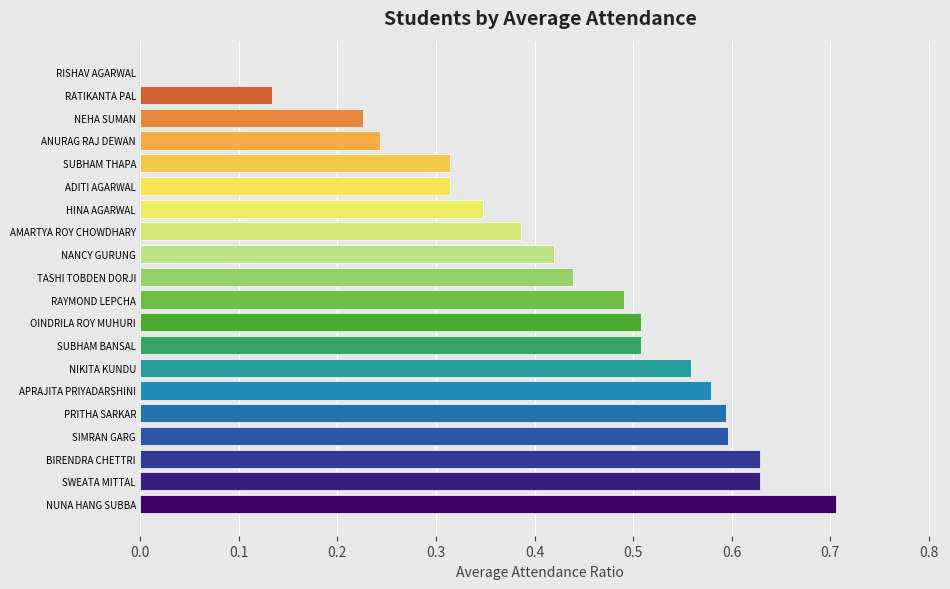

Are the bars horizontal?

Yes